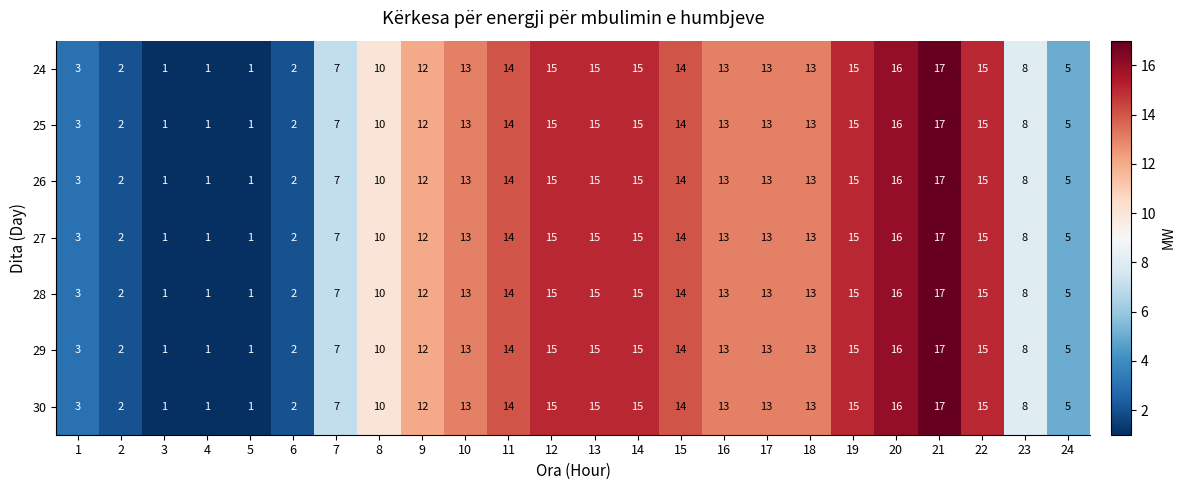

Which category has the highest value in the 25 series?

21